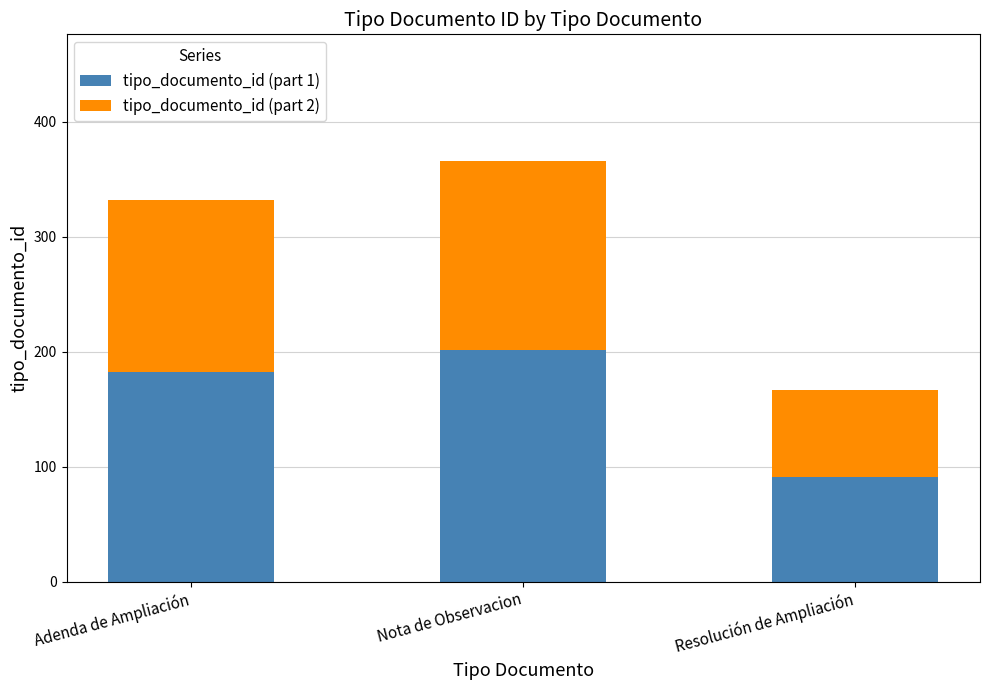

At which category is the sum across all series the highest?

Nota de Observacion